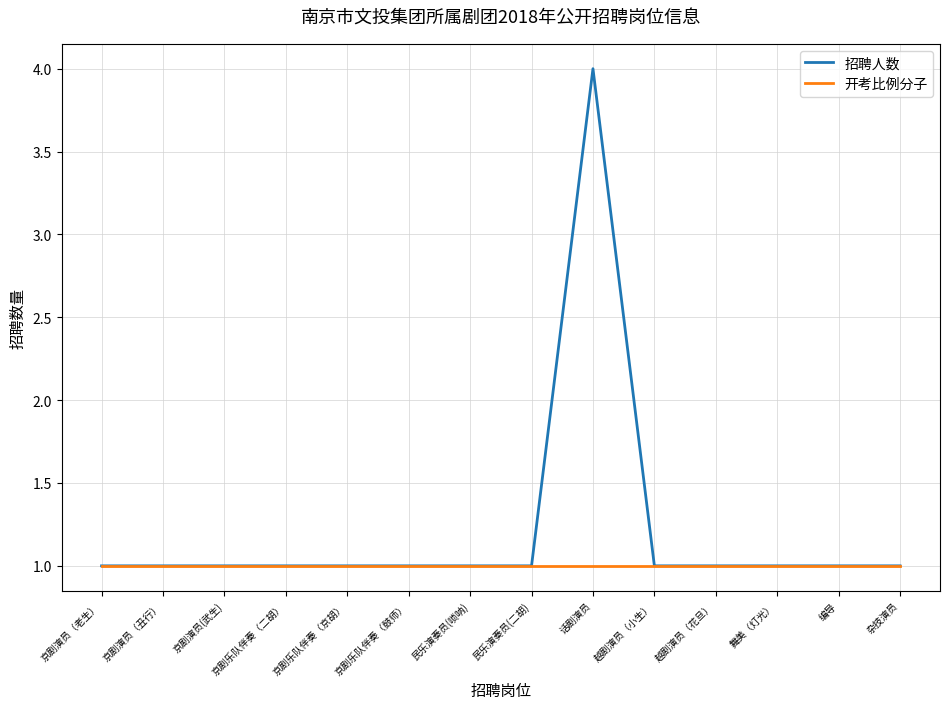

The 开考比例分子 series shows 1 at 民乐演奏员(二胡). True or false?

True